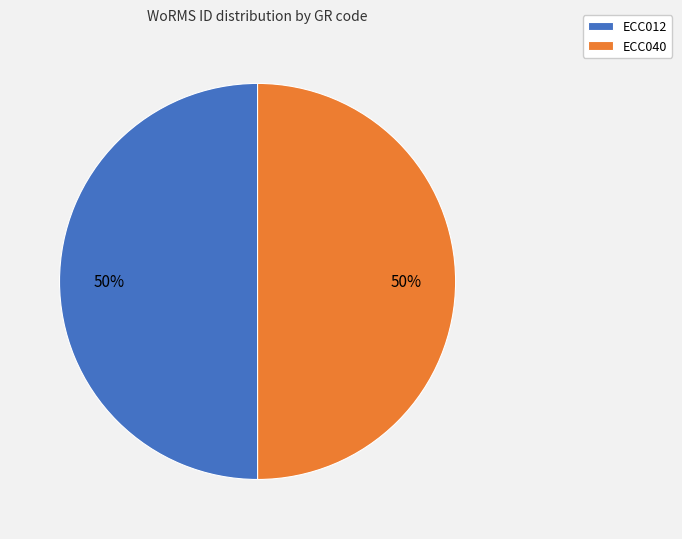

Is it true that ECC012 is 50% of the pie?

True